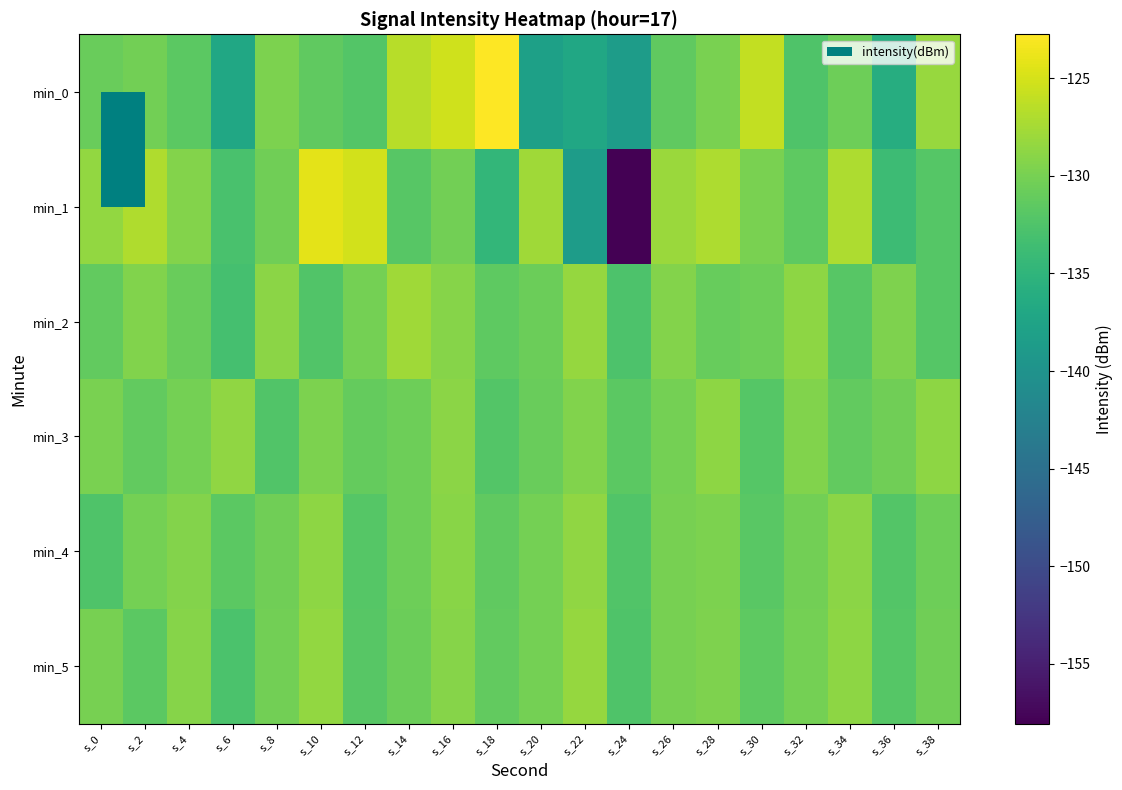

Reading right to left, what are all the values shown in this chart?

min_0: s_38=-128.2	s_36=-136.1	s_34=-130.5	s_32=-132.4	s_30=-126.1	s_28=-129.9	s_26=-131.3	s_24=-138.5	s_22=-137.0	s_20=-138.0	s_18=-122.8	s_16=-125.3	s_14=-126.6	s_12=-132.2	s_10=-131.4	s_8=-129.7	s_6=-137.0	s_4=-131.7	s_2=-130.2	s_0=-130.8
min_1: s_38=-132.1	s_36=-133.9	s_34=-127.0	s_32=-131.5	s_30=-129.8	s_28=-127.1	s_26=-128.1	s_24=-158.1	s_22=-138.5	s_20=-127.7	s_18=-134.7	s_16=-130.3	s_14=-131.9	s_12=-125.1	s_10=-124.2	s_8=-130.4	s_6=-132.9	s_4=-129.3	s_2=-127.0	s_0=-128.5
min_2: s_38=-132.1	s_36=-129.6	s_34=-131.9	s_32=-128.7	s_30=-130.5	s_28=-131.0	s_26=-129.3	s_24=-132.6	s_22=-128.4	s_20=-130.7	s_18=-131.5	s_16=-129.2	s_14=-127.8	s_12=-130.1	s_10=-132.3	s_8=-128.9	s_6=-133.1	s_4=-130.8	s_2=-129.5	s_0=-131.2
min_3: s_38=-128.8	s_36=-130.4	s_34=-131.2	s_32=-129.5	s_30=-132.0	s_28=-128.7	s_26=-130.1	s_24=-131.6	s_22=-129.4	s_20=-130.8	s_18=-132.2	s_16=-128.9	s_14=-130.5	s_12=-131.1	s_10=-129.7	s_8=-132.4	s_6=-128.6	s_4=-130.2	s_2=-131.3	s_0=-129.8
min_4: s_38=-130.5	s_36=-132.2	s_34=-128.9	s_32=-130.3	s_30=-131.8	s_28=-129.7	s_26=-130.0	s_24=-132.3	s_22=-128.6	s_20=-130.2	s_18=-131.4	s_16=-129.0	s_14=-130.6	s_12=-132.1	s_10=-128.8	s_8=-130.4	s_6=-131.7	s_4=-129.3	s_2=-130.1	s_0=-132.5
min_5: s_38=-130.4	s_36=-132.0	s_34=-128.7	s_32=-130.2	s_30=-131.5	s_28=-129.6	s_26=-130.0	s_24=-132.5	s_22=-128.4	s_20=-130.1	s_18=-131.3	s_16=-129.2	s_14=-130.7	s_12=-131.9	s_10=-128.5	s_8=-130.3	s_6=-132.7	s_4=-129.1	s_2=-131.6	s_0=-130.0